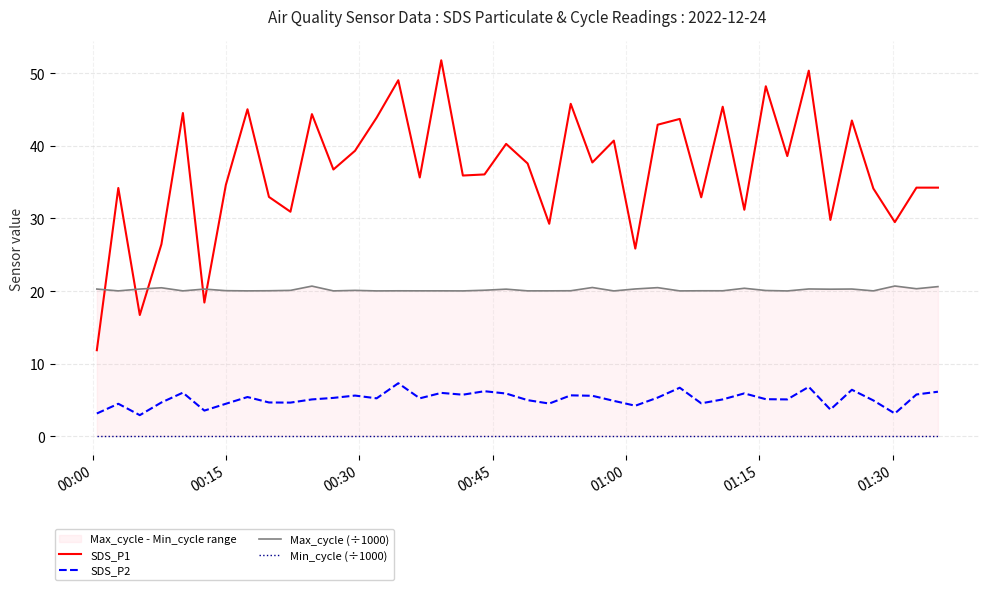

How many lines are shown in the chart?

4